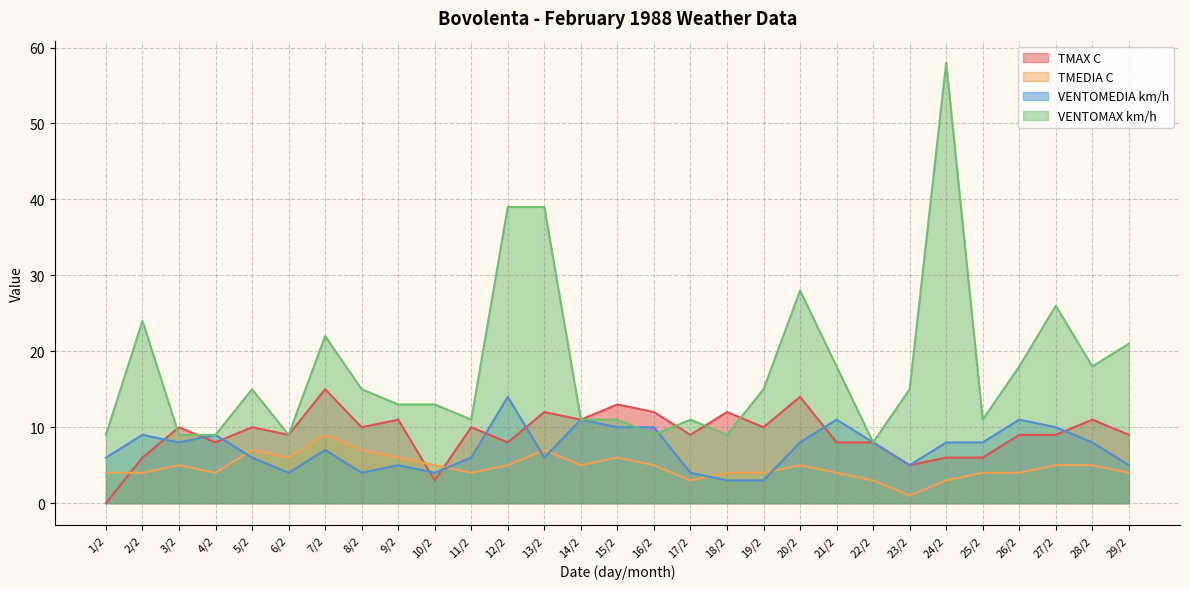

At which category is the sum across all series the highest?

24/2